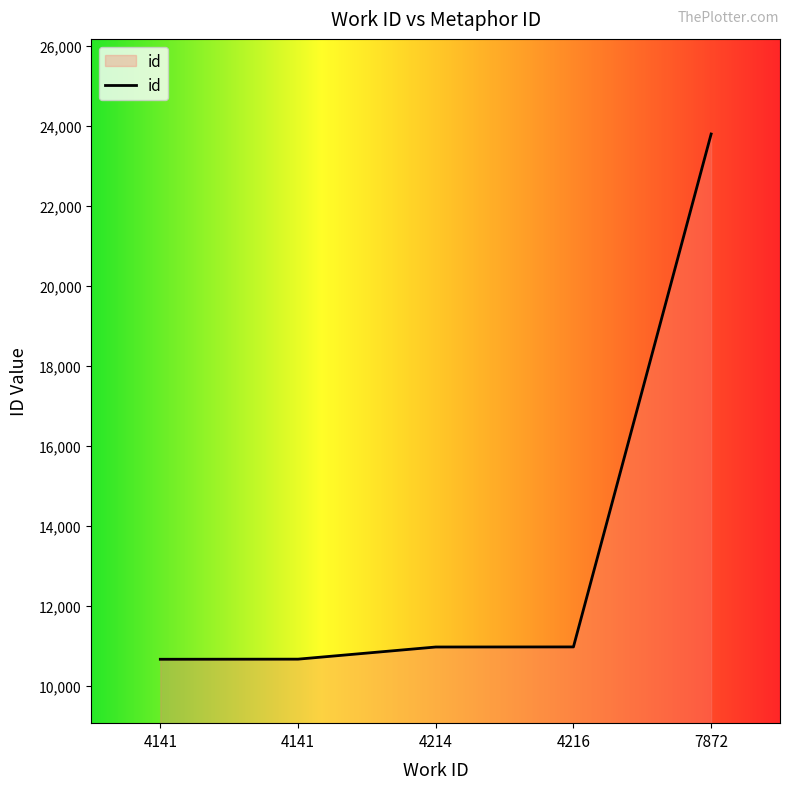

The chart shows a value of 15401 at 4141. True or false?

False